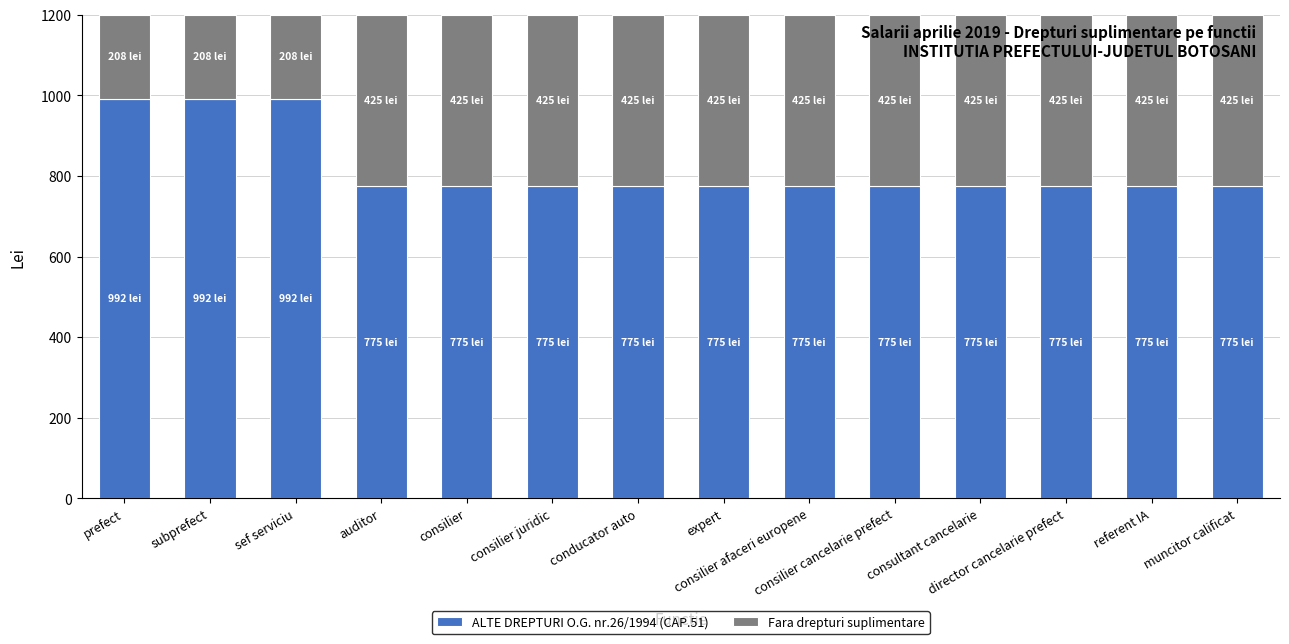

What is the sum of all ALTE DREPTURI O.G. nr.26/1994 (CAP.51) values?

11501